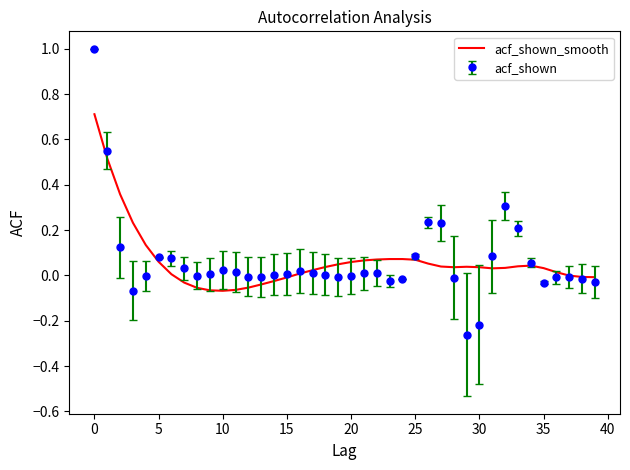

List the series in order of their peak value, lowest first.

acf_shown_smooth, acf_shown